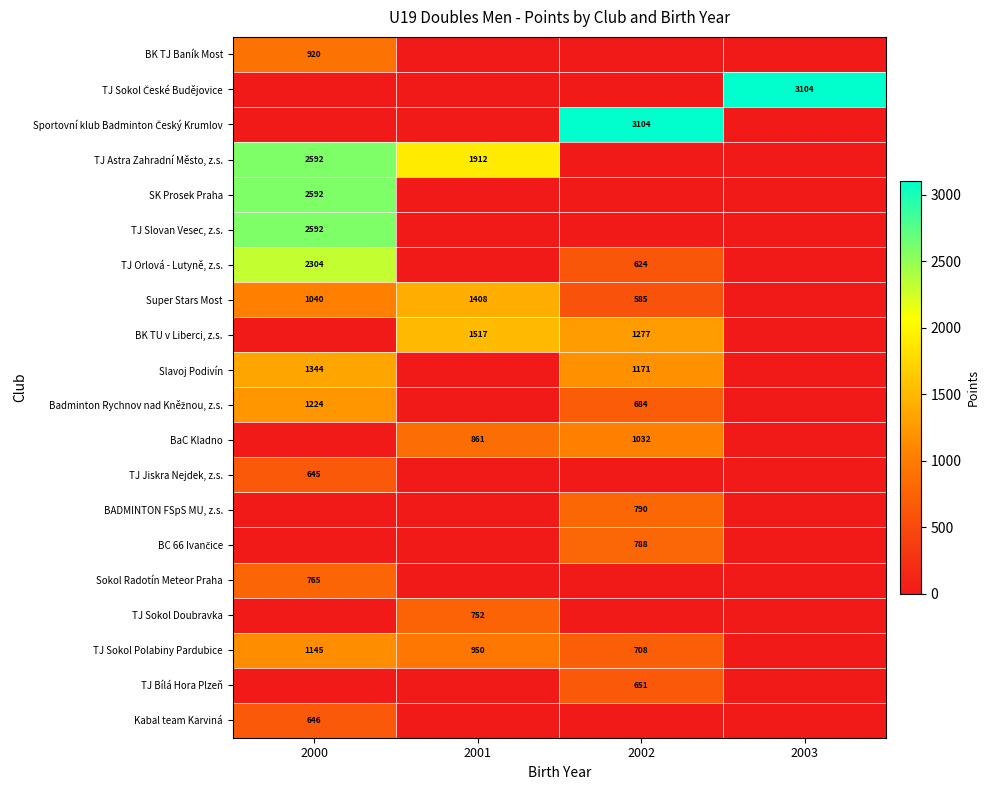

The value of TJ Slovan Vesec, z.s. at 2000 is 1671. True or false?

False